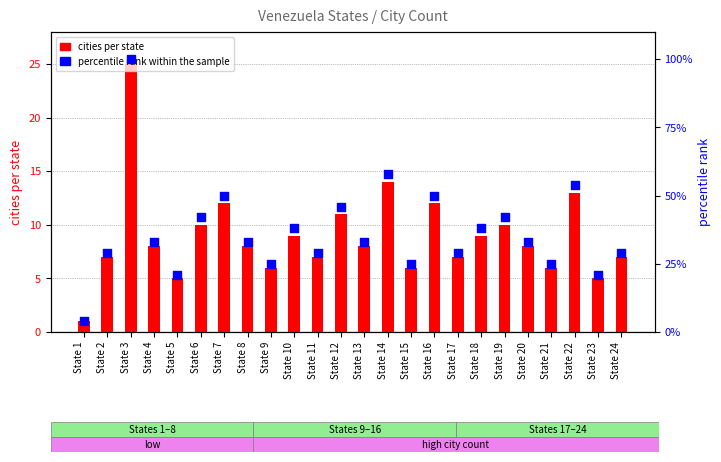

What is the total value across all series at State 16?

62